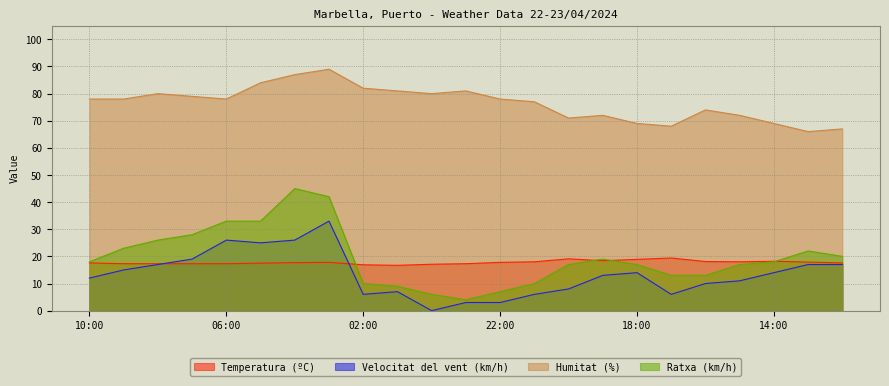

How many values in the Temperatura (ºC) series exceed 17?

21